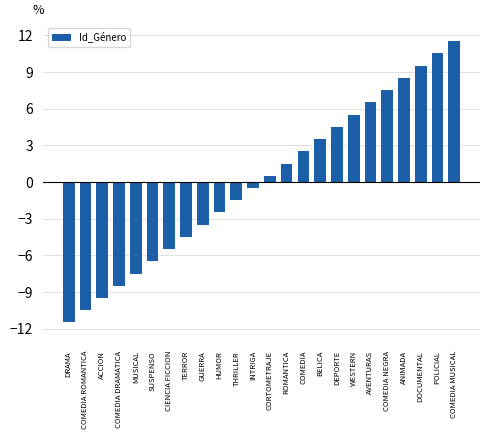

How many negative values are there?

12